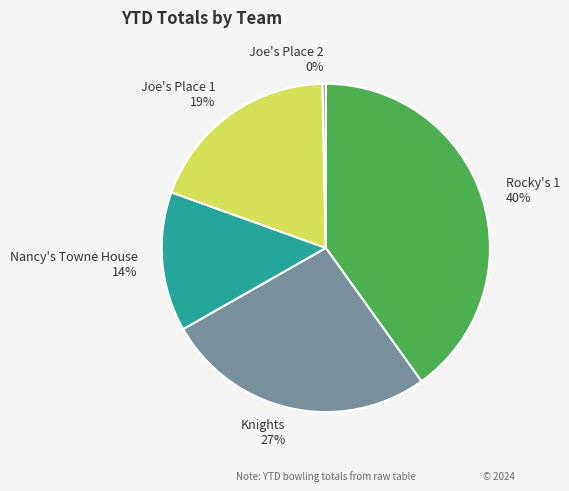

Does Rocky's 1 account for over 50% of the chart?

No